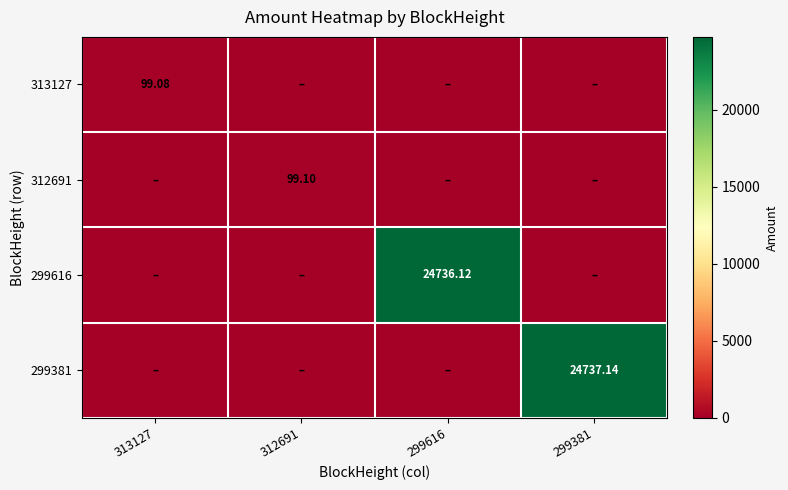

The 299616 series shows 0.0 at 313127. True or false?

True